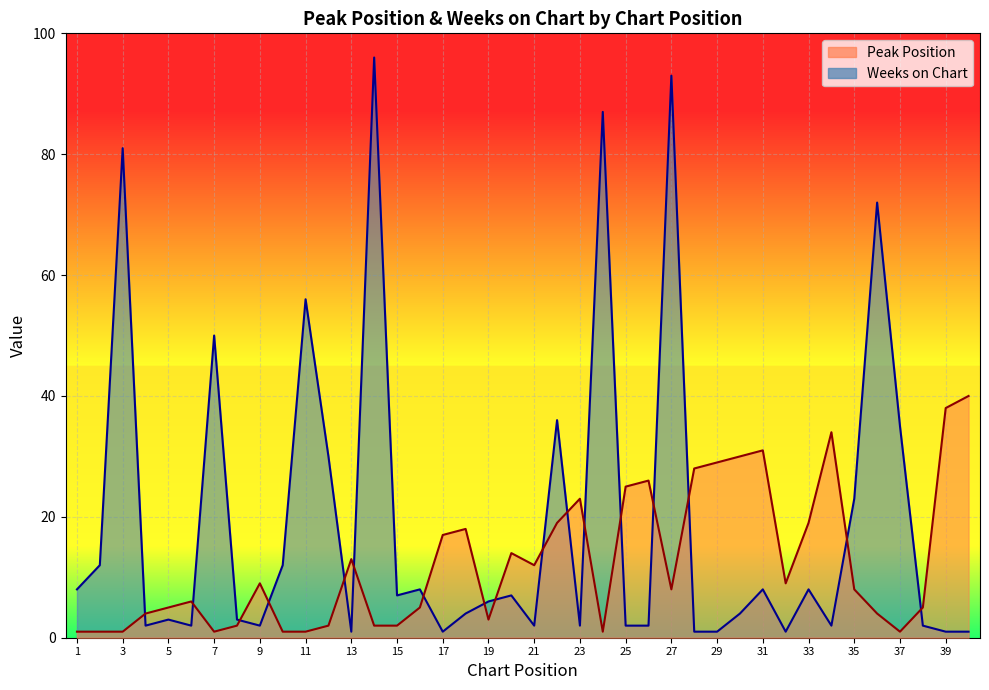

Reading right to left, extract all data points from this chart.

Peak Position: 40=40	39=38	38=5	37=1	36=4	35=8	34=34	33=19	32=9	31=31	30=30	29=29	28=28	27=8	26=26	25=25	24=1	23=23	22=19	21=12	20=14	19=3	18=18	17=17	16=5	15=2	14=2	13=13	12=2	11=1	10=1	9=9	8=2	7=1	6=6	5=5	4=4	3=1	2=1	1=1
Weeks on Chart: 40=1	39=1	38=2	37=35	36=72	35=23	34=2	33=8	32=1	31=8	30=4	29=1	28=1	27=93	26=2	25=2	24=87	23=2	22=36	21=2	20=7	19=6	18=4	17=1	16=8	15=7	14=96	13=1	12=30	11=56	10=12	9=2	8=3	7=50	6=2	5=3	4=2	3=81	2=12	1=8